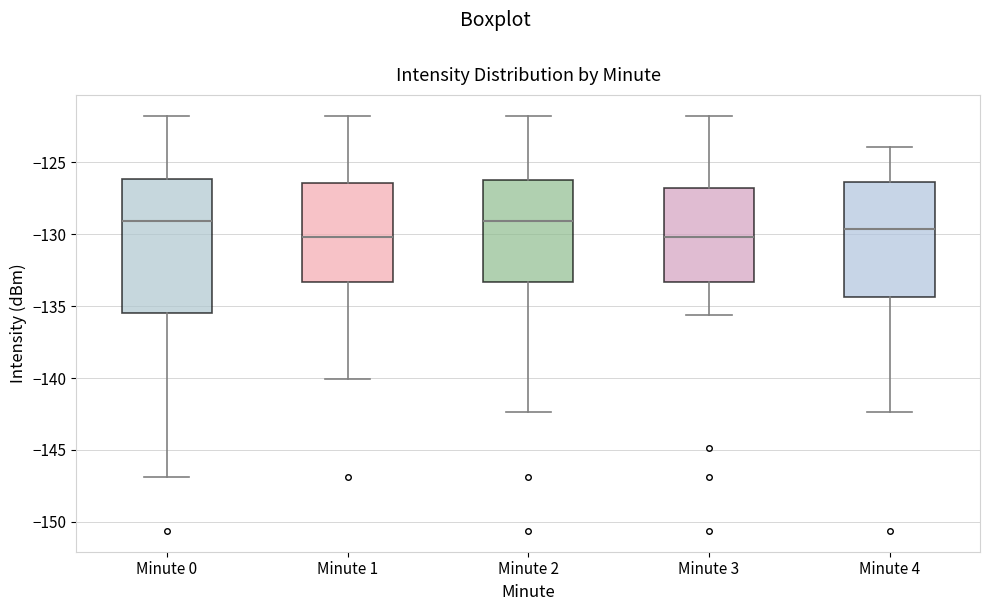

Where does the median line of the box for Minute 4 sit on the y-axis? The values are not printed on the chart, so give them approximately, as read against the axis.

-129.5